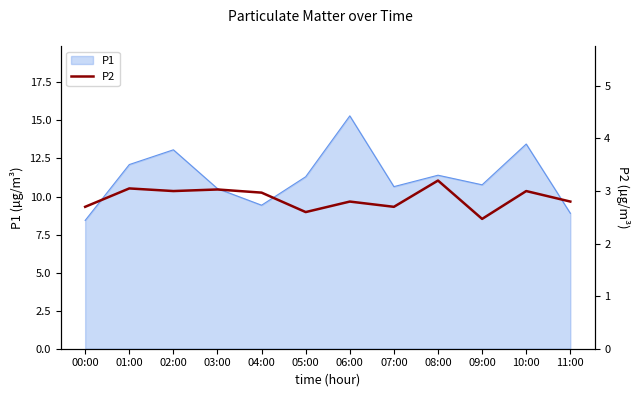

Which category has the highest value in the P1 series?

06:00